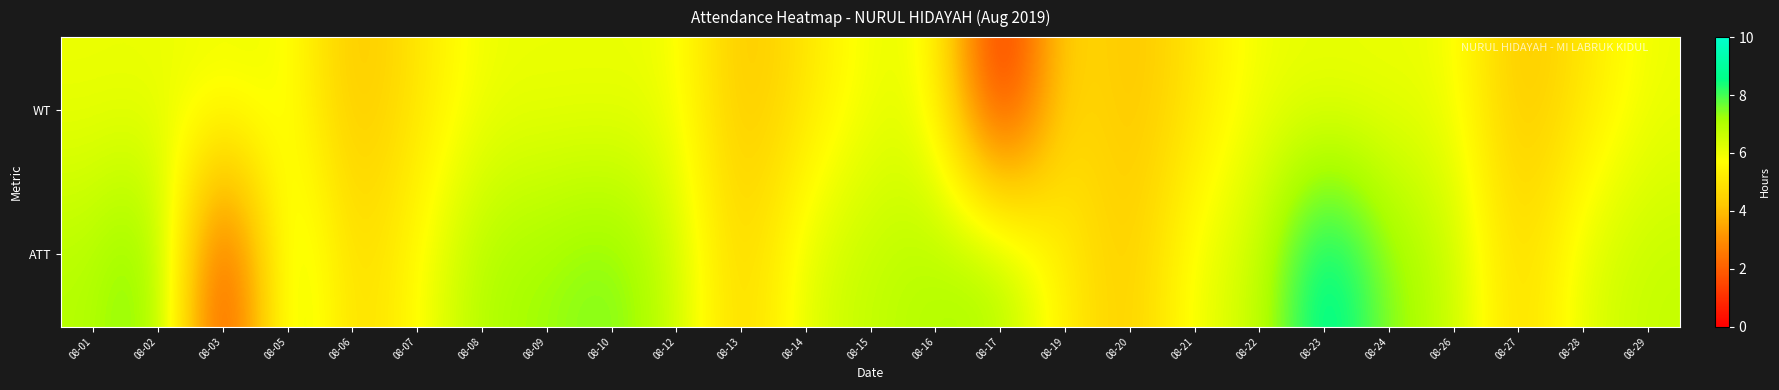

Which series has the widest spread of values?

ATT